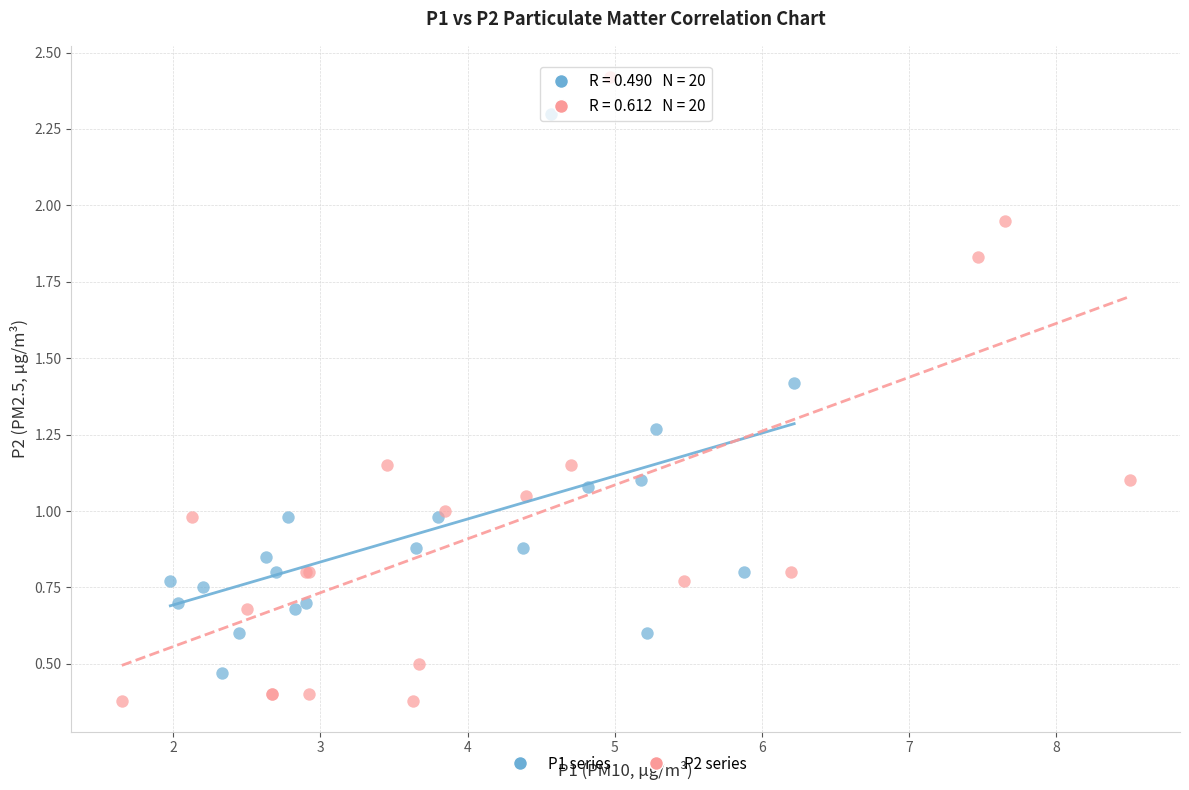

Which series contains the lowest Y value?

P2 series